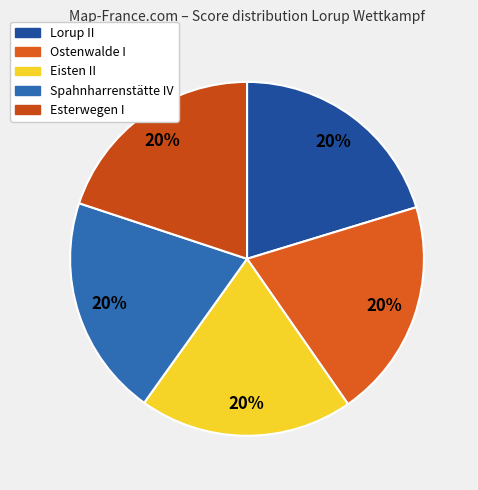

Count the number of slices in the pie.

5